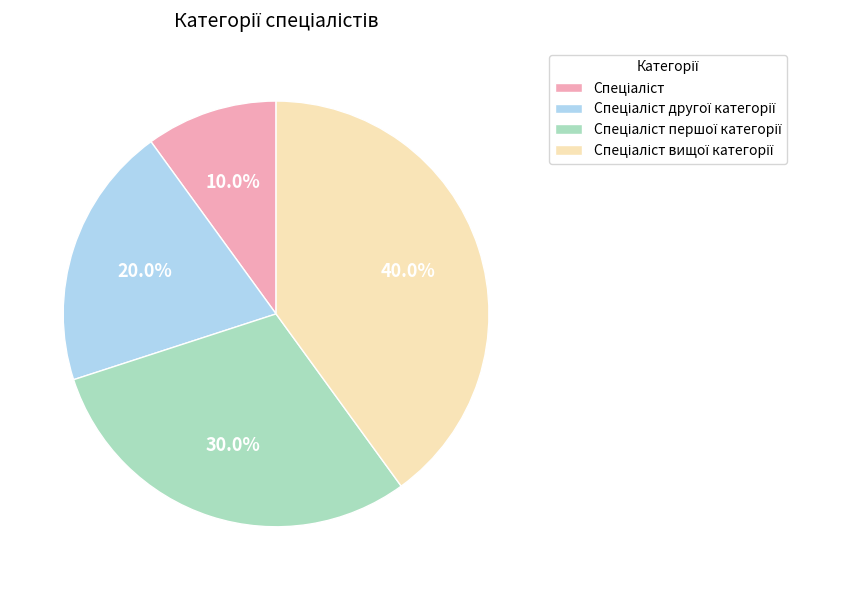

Is there any slice that represents more than half of the pie?

No